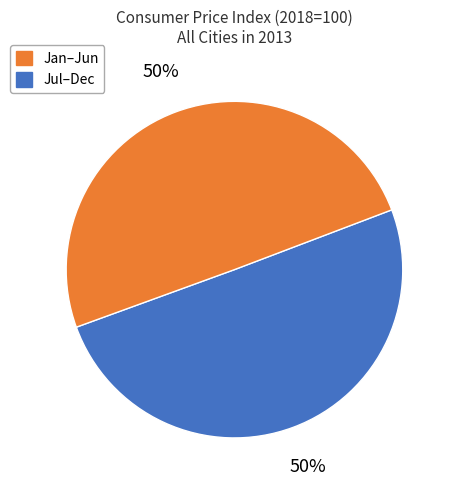

Is there any slice that represents more than half of the pie?

No